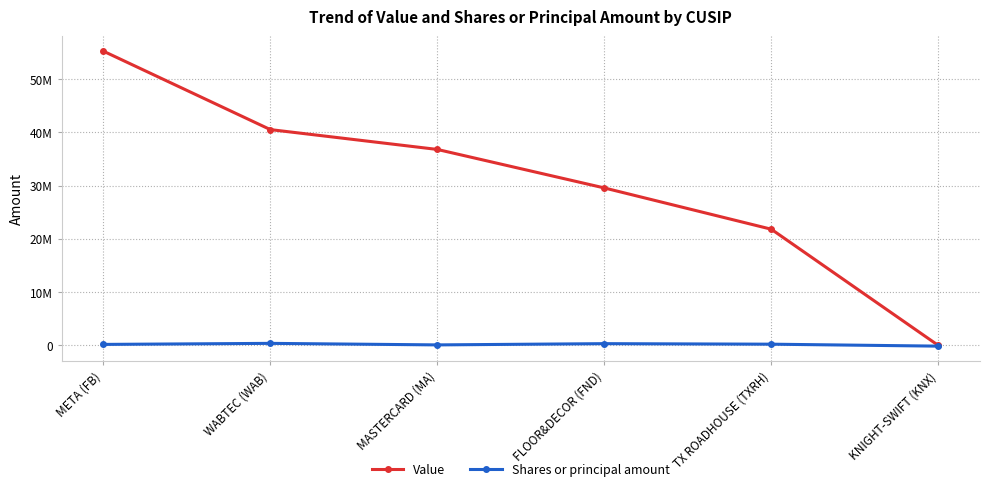

What is the spread (max minus min) of values at TX ROADHOUSE (TXRH)?

21600158